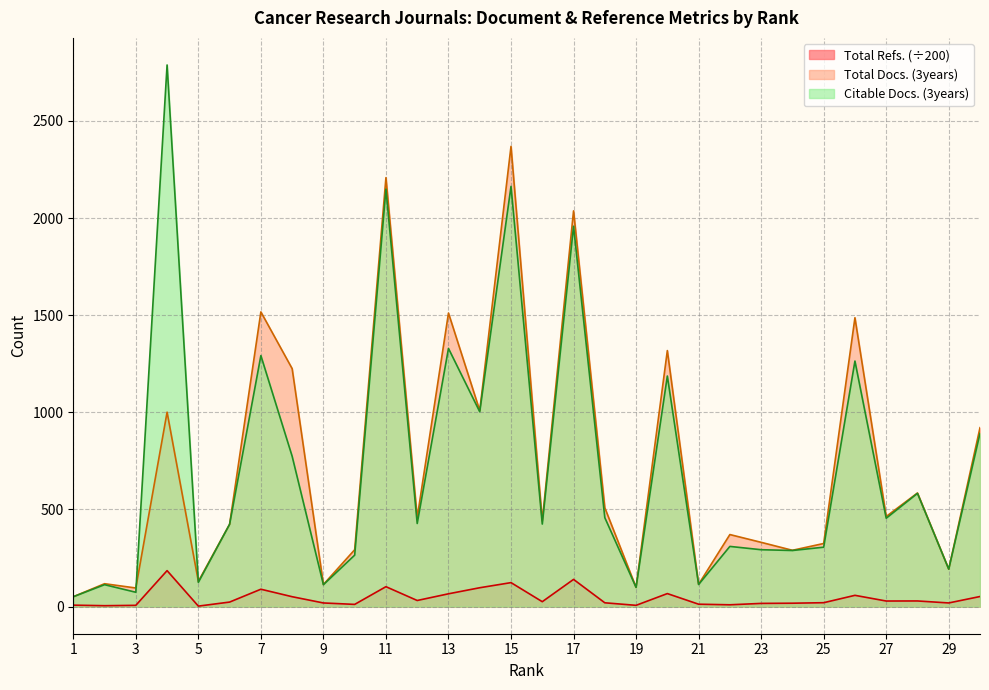

At how many categories does at least one series exceed 1312?

8